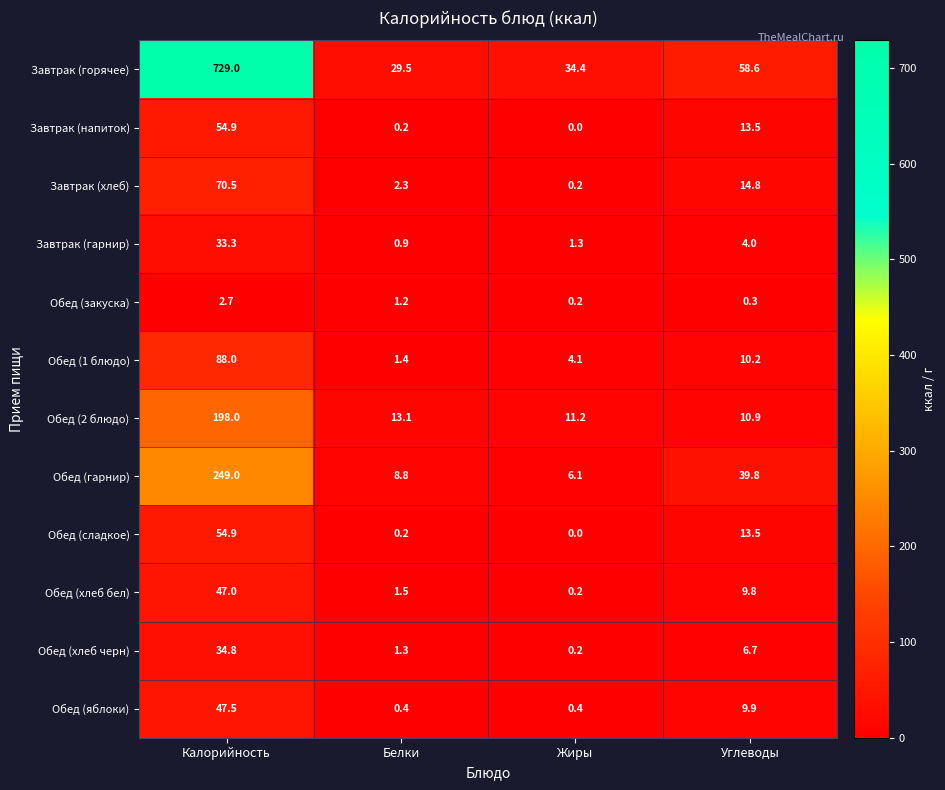

The value of Завтрак (напиток) at Жиры is -22.4. True or false?

False